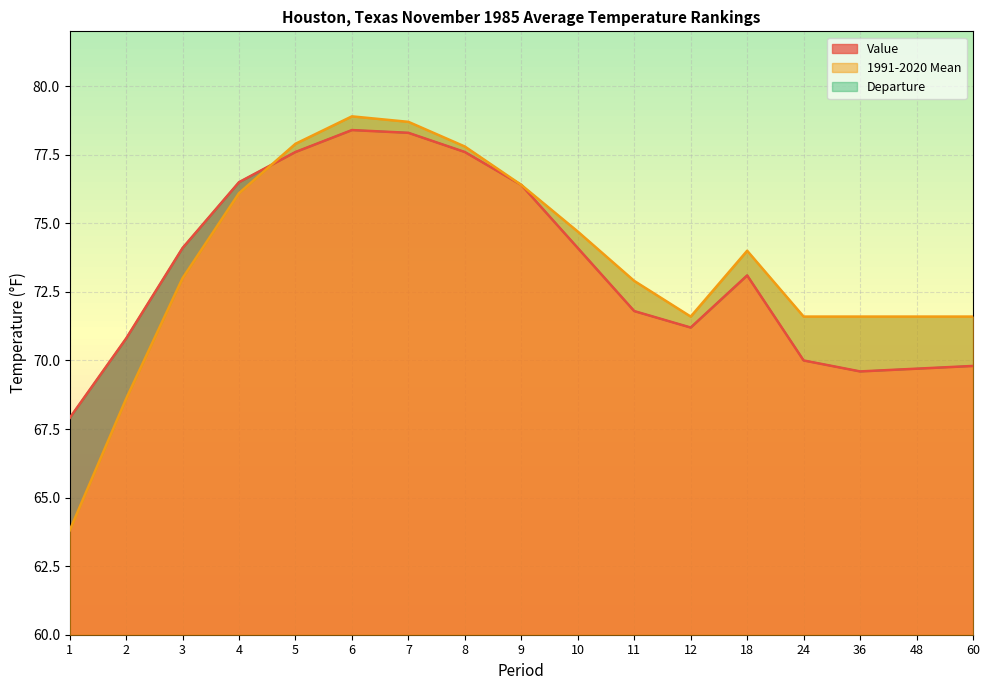

True or false: Value has more than 1 points higher than both neighbors.

True